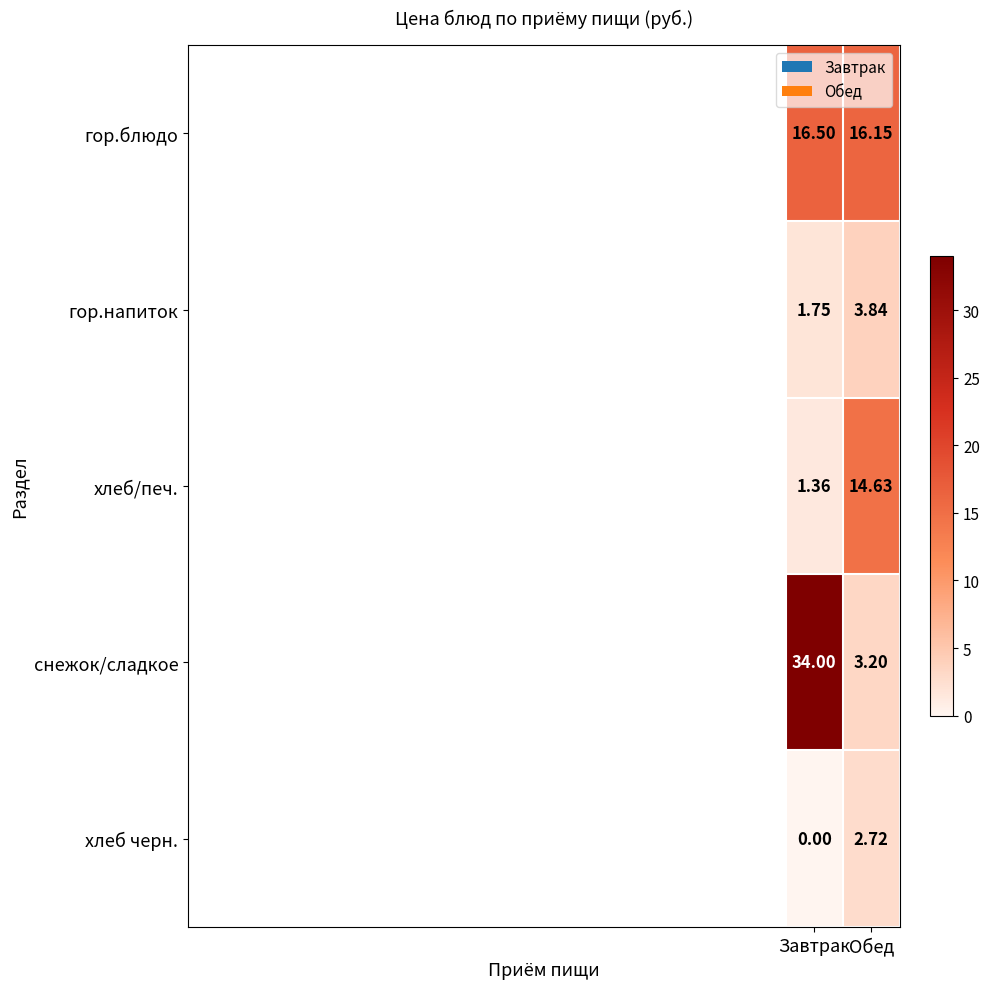

At which category is the sum across all series the highest?

Завтрак